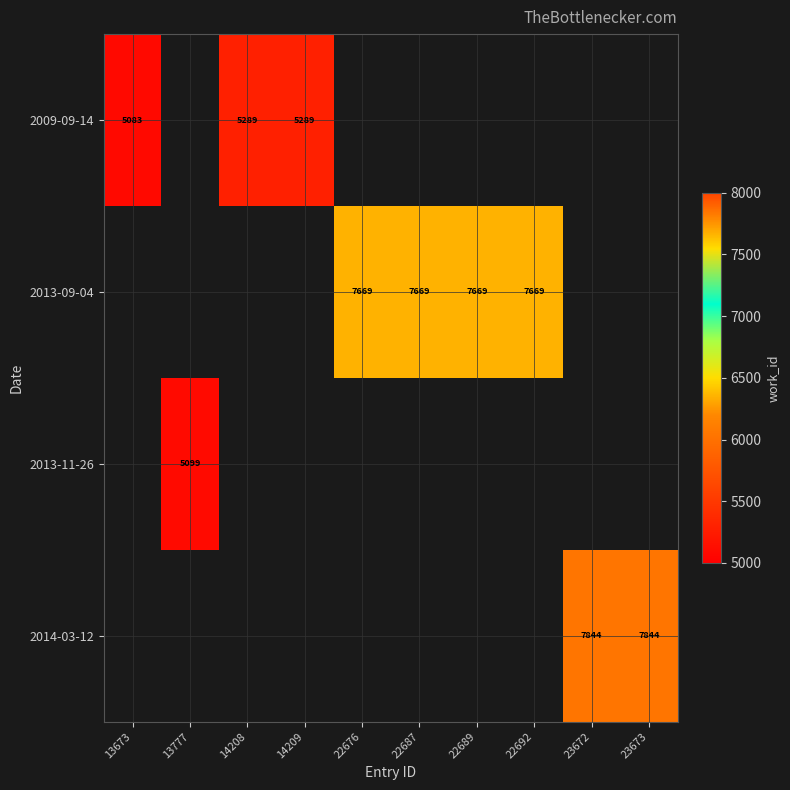

True or false: 2014-03-12 has a value of 13187 at 23673.

False